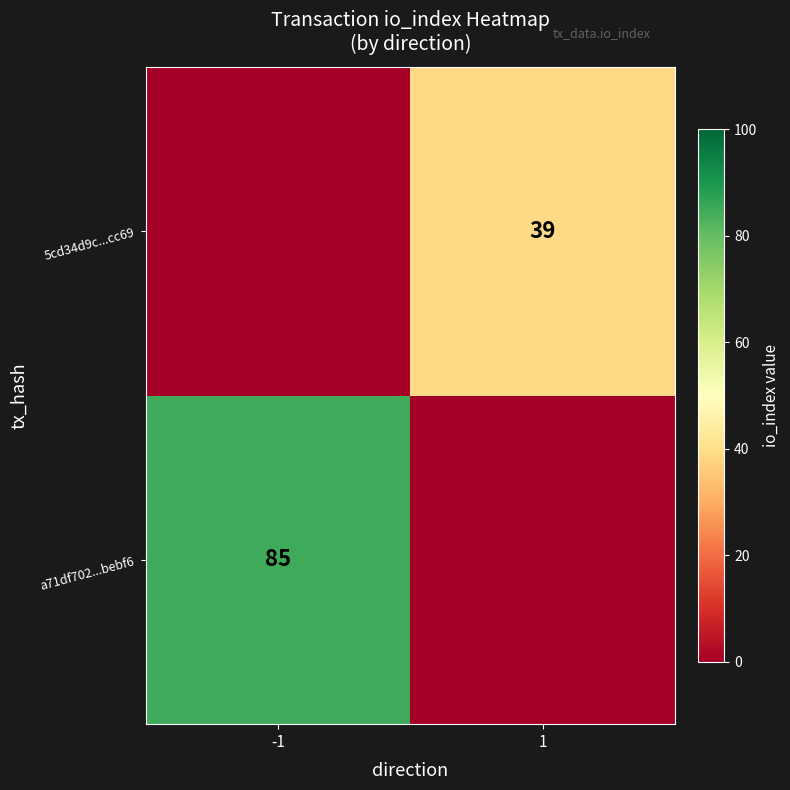

Count the number of categories in the chart.

2